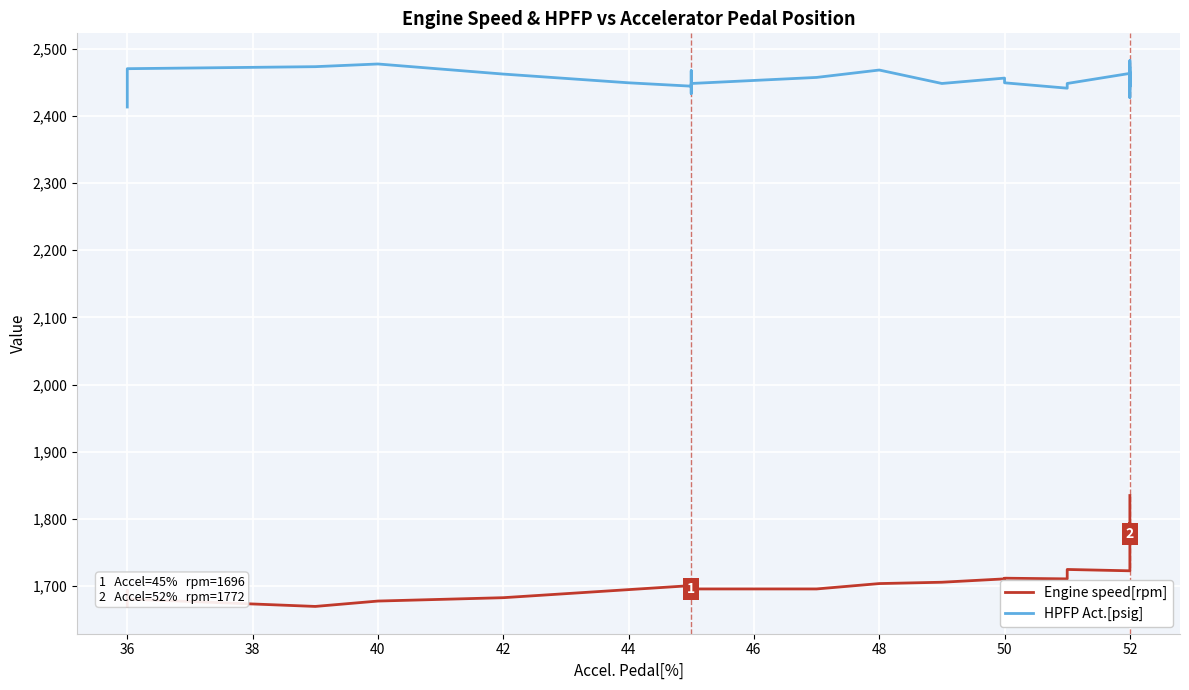

At 52, list the series in order from smallest to largest.

Engine speed[rpm], HPFP Act.[psig]